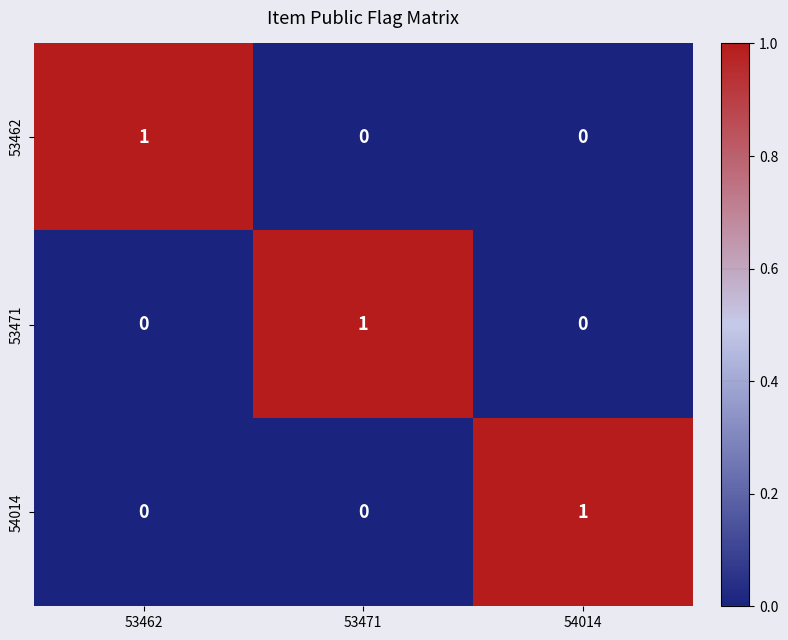

Is it true that 53471 equals 0 at 53462?

True